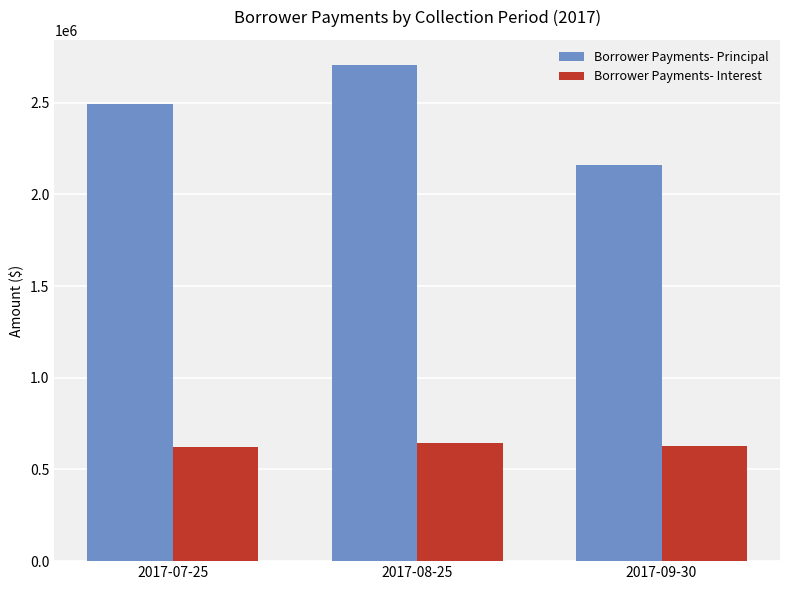

At which category is the sum across all series the highest?

2017-08-25